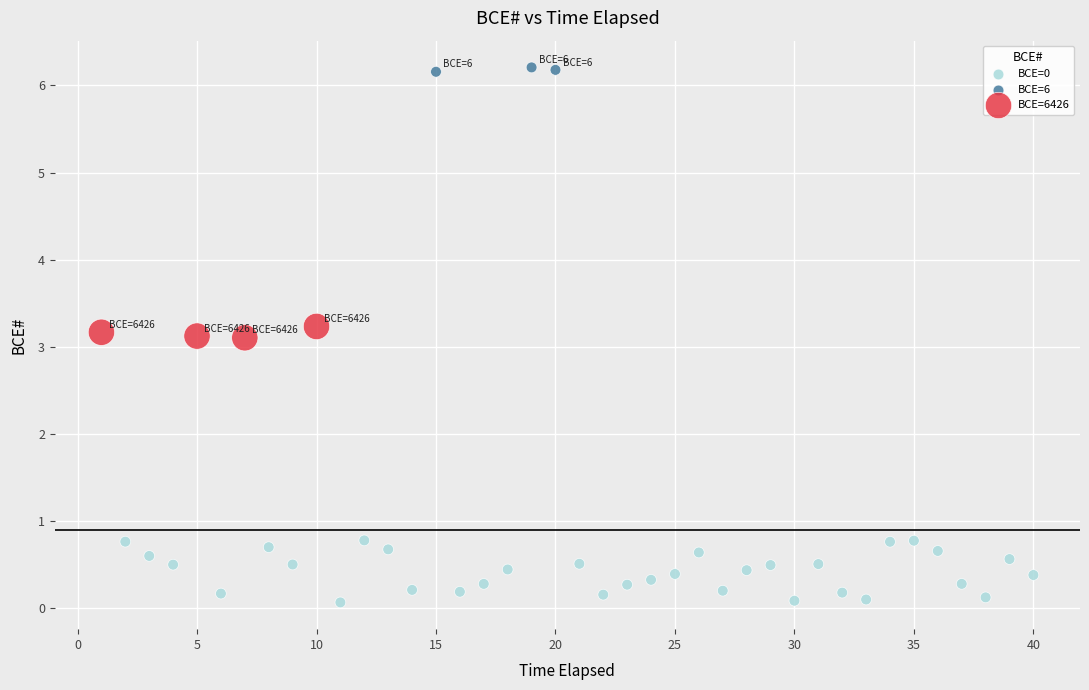

What is the range of Y values (max minus min)?

6.1